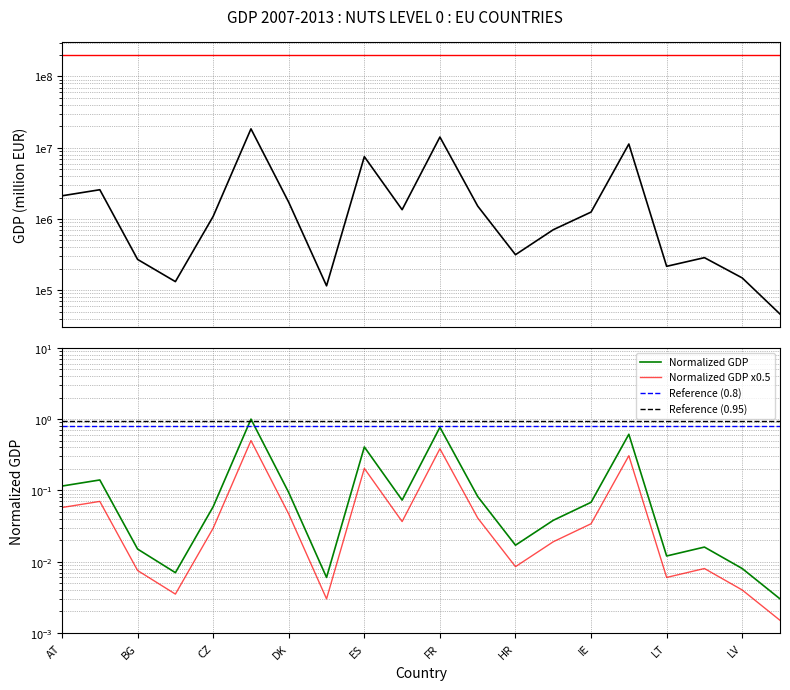

At which category is the sum across all series the highest?

DE